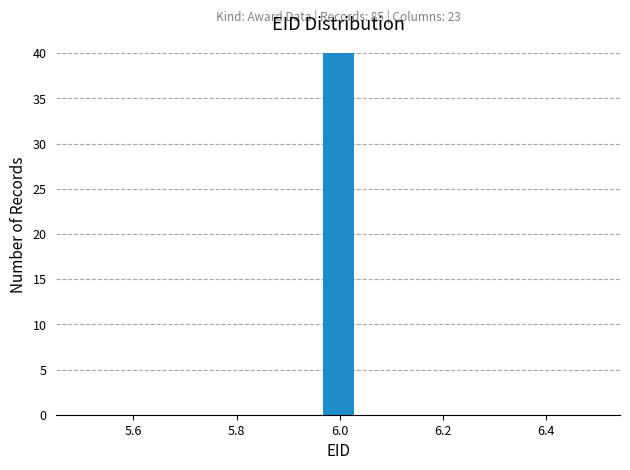

Around what value on the x-axis is the tallest bar? Give the approximate position of its centre, as read against the axis.

6.00